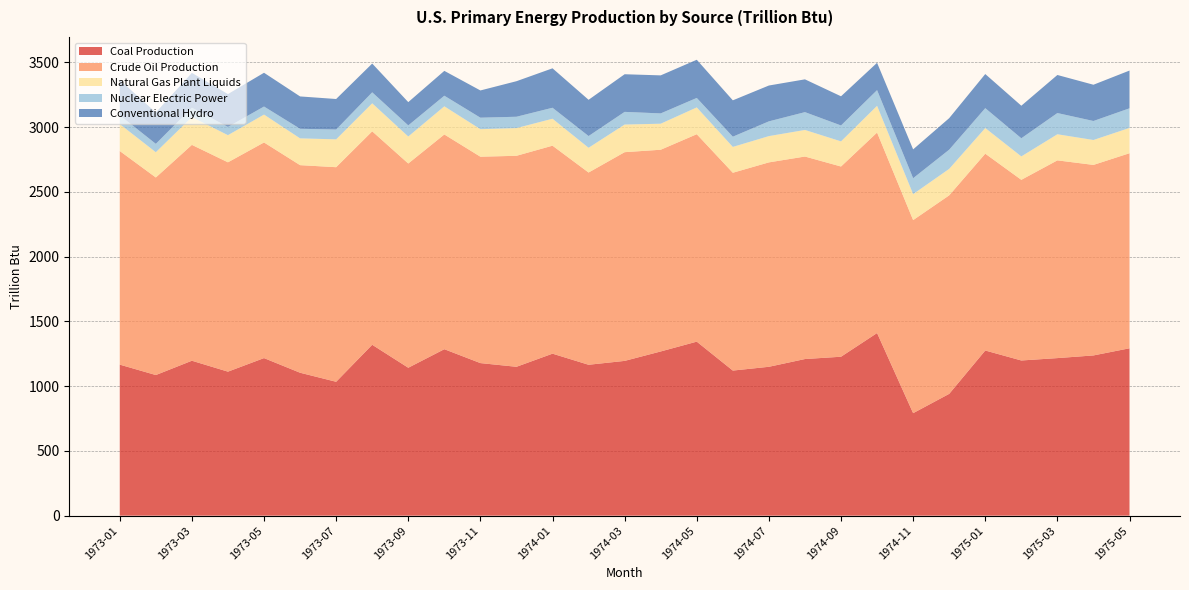

Reading left to right, what are all the values shown in this chart?

Coal Production: 1166.5	1086.1	1196.6	1112.2	1217.0	1103.9	1034.0	1319.8	1142.4	1285.6	1178.3	1149.7	1251.1	1165.4	1195.3	1268.2	1344.0	1120.6	1149.8	1209.6	1227.5	1410.5	791.6	940.8	1275.5	1198.5	1216.9	1237.5	1292.7
Crude Oil Production: 1649.8	1525.8	1667.1	1616.8	1665.4	1603.2	1657.2	1648.5	1577.4	1658.5	1594.0	1629.6	1606.3	1484.7	1612.0	1558.0	1602.1	1527.8	1578.7	1564.1	1469.1	1548.3	1491.0	1533.1	1520.2	1395.2	1527.1	1471.4	1506.5
Natural Gas Plant Liquids: 208.1	195.2	214.8	209.7	215.4	206.9	215.1	216.5	208.7	217.5	212.6	214.1	208.2	191.2	213.3	201.0	207.0	199.6	203.0	205.3	194.2	206.6	200.8	204.6	198.2	180.8	201.6	192.4	195.4
Nuclear Electric Power: 68.1	64.6	72.5	64.1	62.1	74.0	75.9	84.9	85.7	82.0	88.8	87.6	84.9	90.6	98.0	79.6	73.2	79.0	114.0	137.7	122.9	121.2	122.8	148.3	153.5	140.2	163.9	146.8	151.6
Conventional Hydro: 272.7	242.2	268.8	253.2	260.8	249.9	235.7	222.1	179.7	191.7	210.3	274.4	304.5	279.9	290.6	293.7	294.8	280.7	276.8	253.2	225.3	211.0	222.7	243.4	263.4	251.3	294.0	279.9	291.5